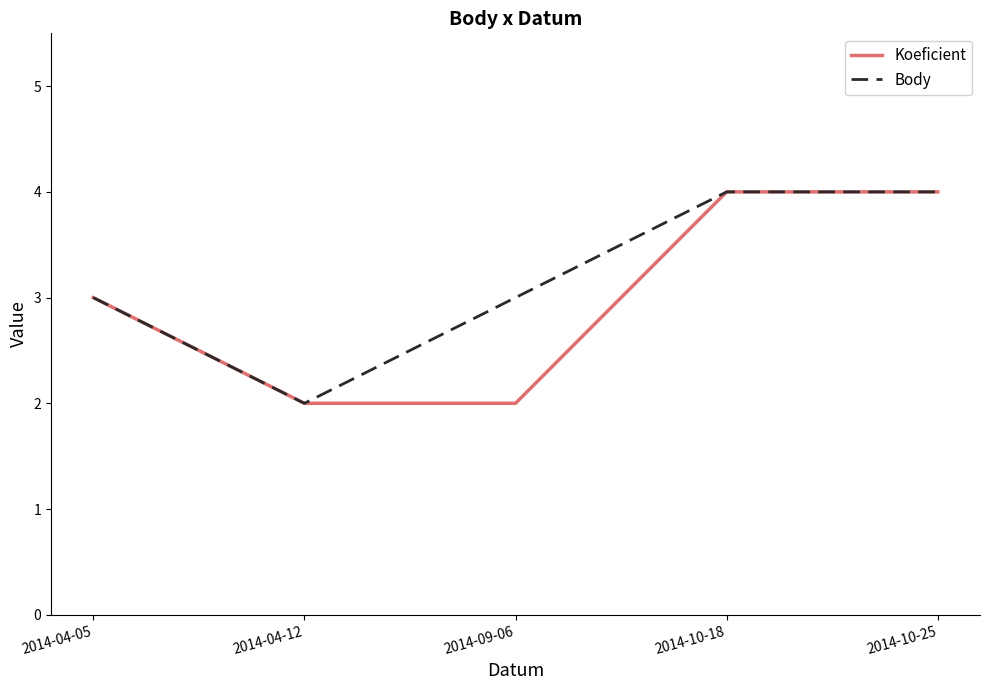

What position from the right is 2014-04-12?

4